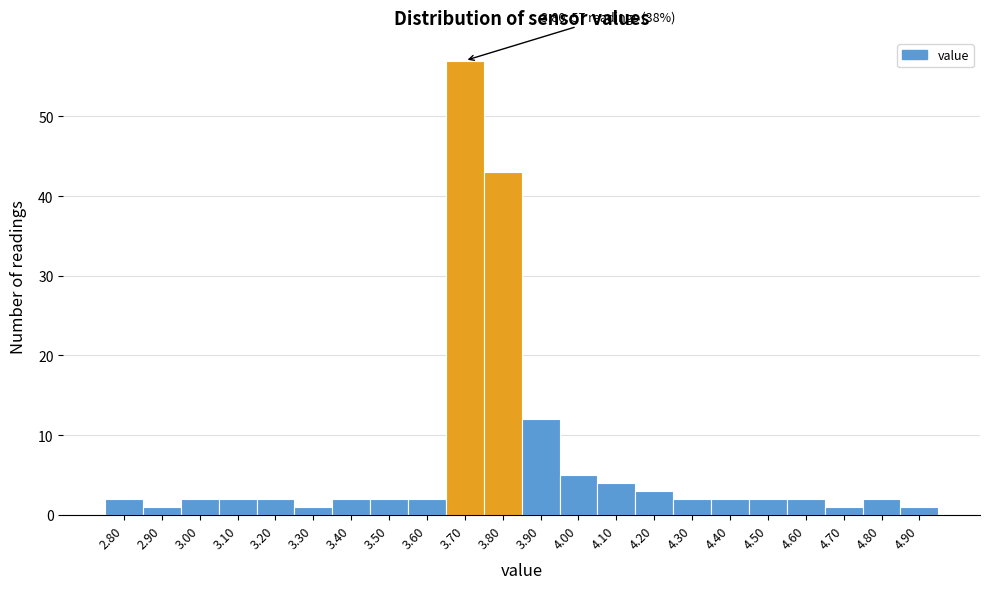

Reading right to left, transcribe all the data shown in this chart.

4.90=1	4.80=2	4.70=1	4.60=2	4.50=2	4.40=2	4.30=2	4.20=3	4.10=4	4.00=5	3.90=12	3.80=43	3.70=57	3.60=2	3.50=2	3.40=2	3.30=1	3.20=2	3.10=2	3.00=2	2.90=1	2.80=2